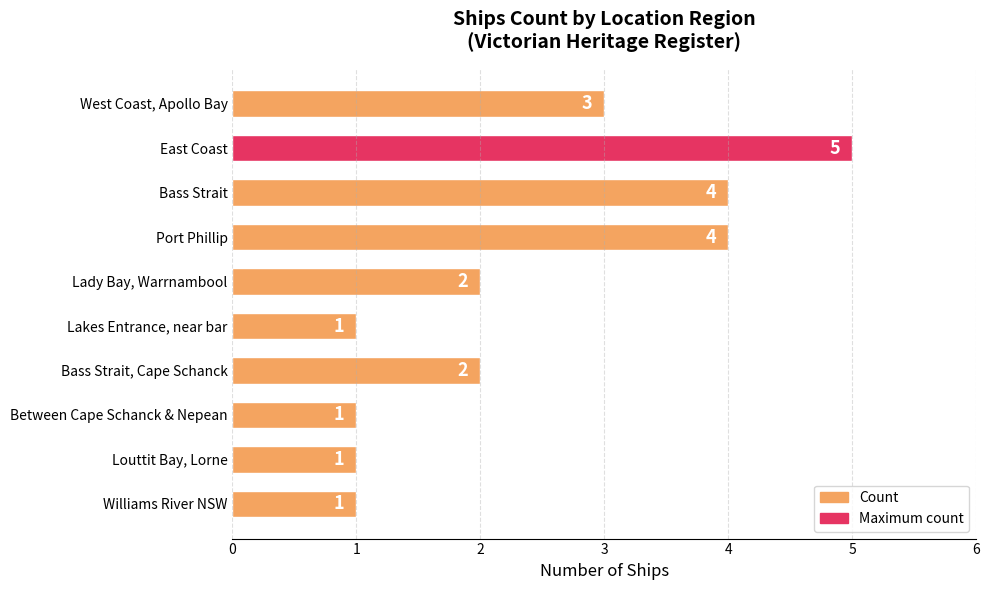

What is the value of the 4th bar from the top?

4